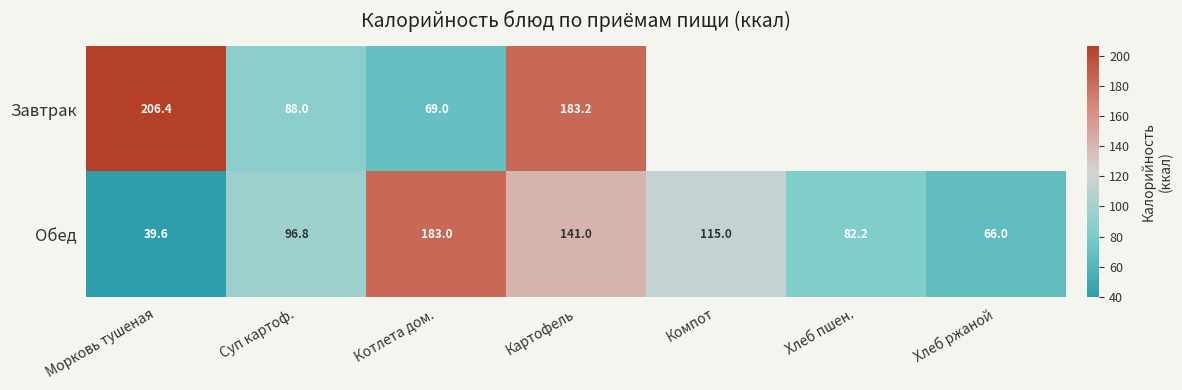

What is the smallest value displayed?

39.6